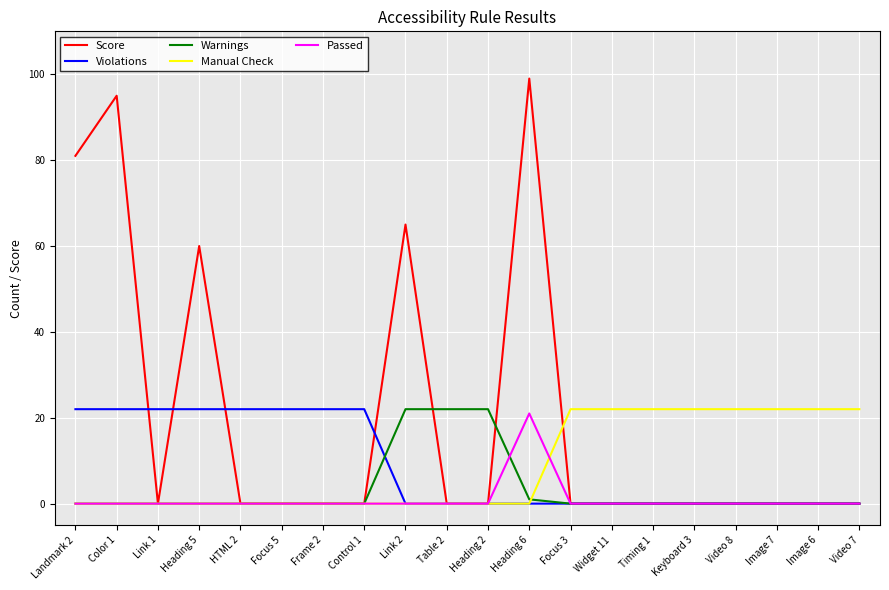

True or false: Violations has a value of 12 at Heading 6.

False